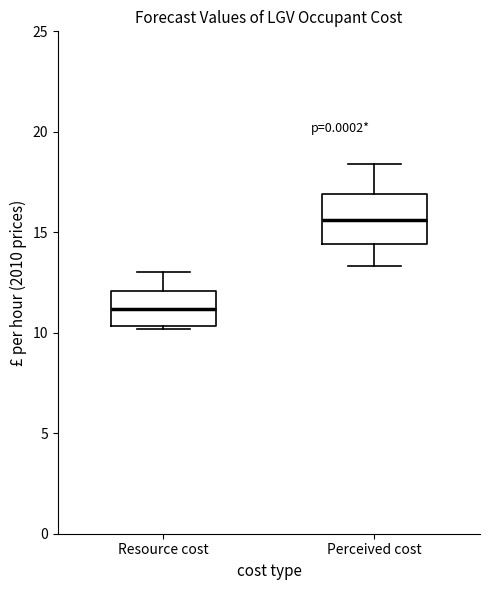

Which box's median line is the lowest?

Resource cost